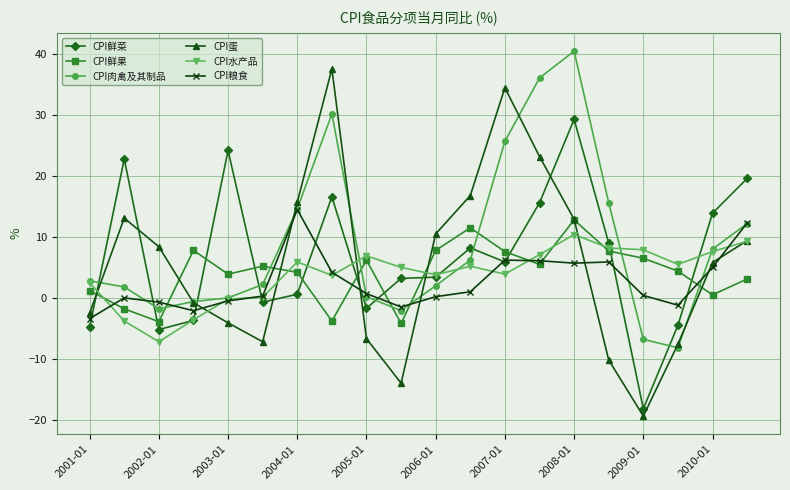

How many interior local valleys does the CPI蛋 series have?

3